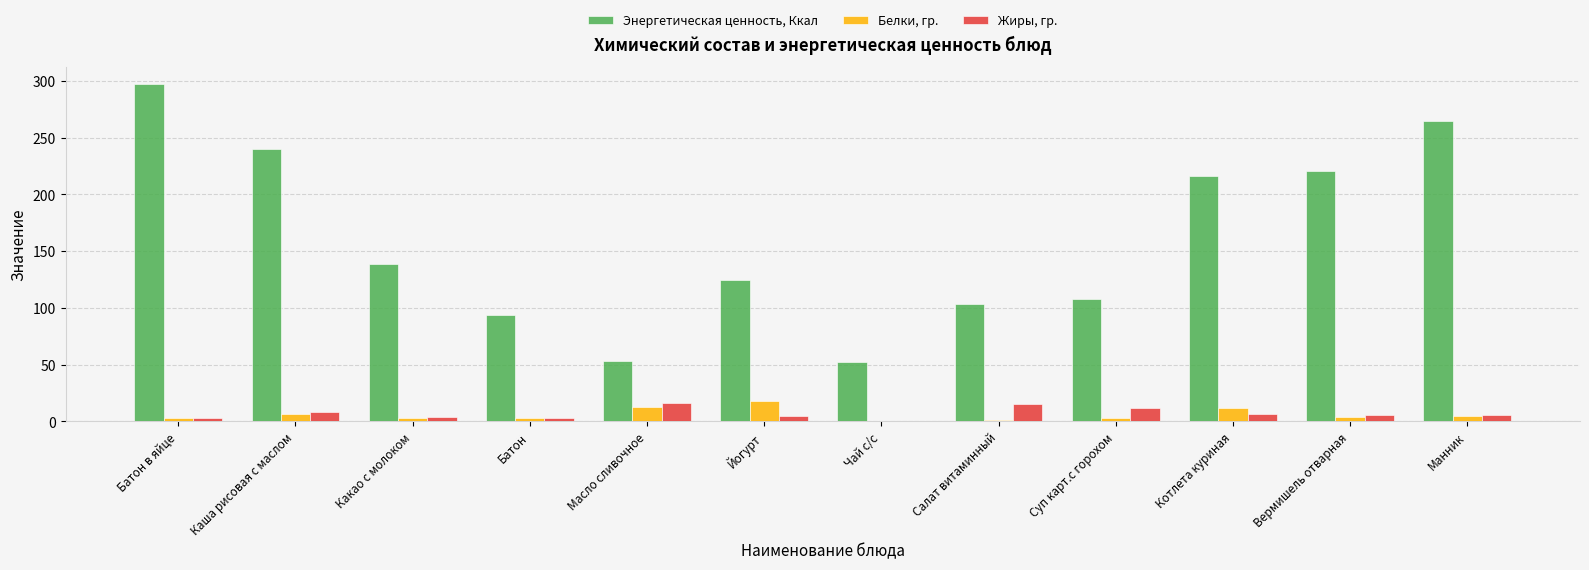

What is the greatest value displayed?

297.5